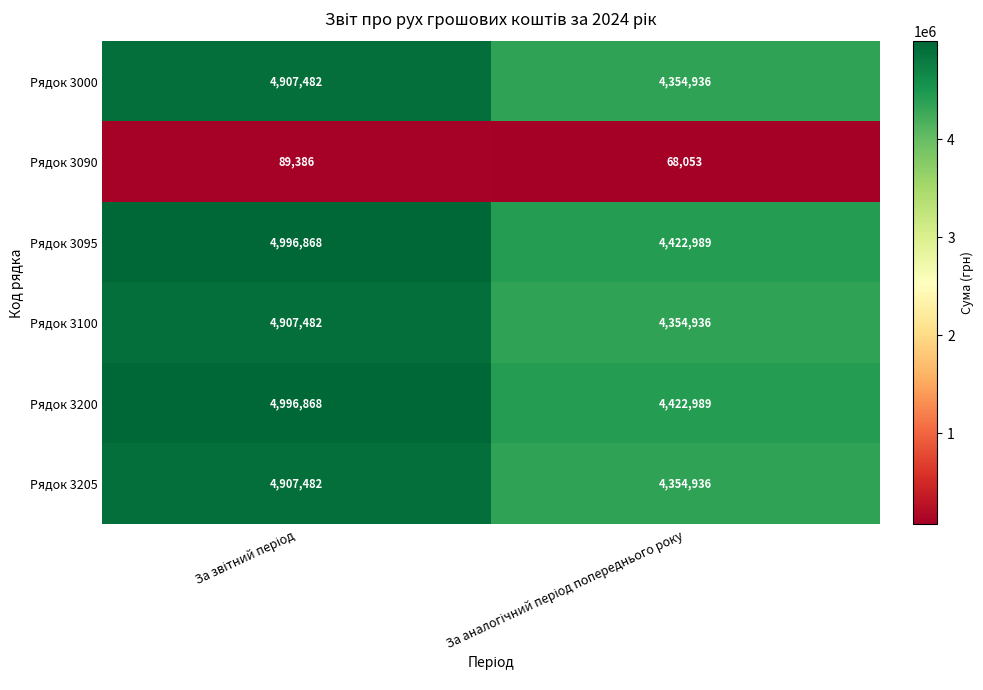

What is the sum of all Рядок 3200 values?

9419857